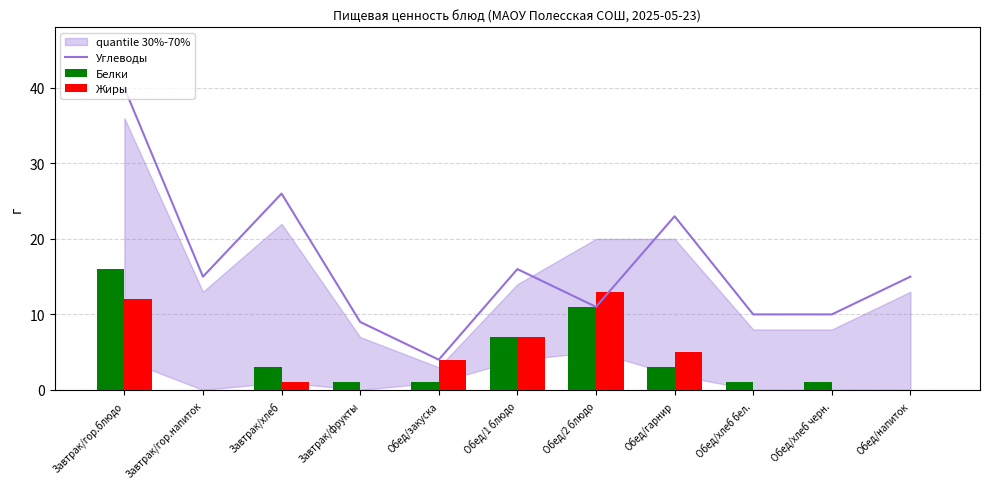

What is the difference between the maximum and minimum values in the Углеводы series?

36